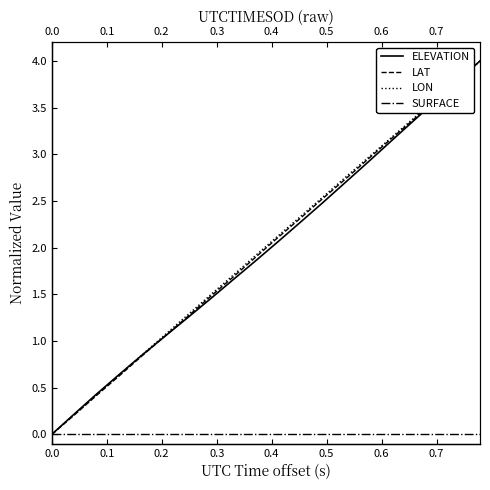

Reading right to left, extract all data points from this chart.

ELEVATION: 4.0	3.8	3.6	3.3	3.1	2.9	2.7	2.5	2.3	2.1	1.9	1.6	1.4	1.2	1.0	0.8	0.6	0.4	0.2	0.0
LAT: 4.0	3.8	3.6	3.4	3.2	2.9	2.7	2.5	2.3	2.1	1.9	1.7	1.5	1.3	1.0	0.8	0.6	0.4	0.2	0.0
LON: 4.0	3.8	3.6	3.4	3.2	3.0	2.7	2.5	2.3	2.1	1.9	1.7	1.5	1.3	1.1	0.9	0.6	0.4	0.2	0.0
SURFACE: 0.0	0.0	0.0	0.0	0.0	0.0	0.0	0.0	0.0	0.0	0.0	0.0	0.0	0.0	0.0	0.0	0.0	0.0	0.0	0.0